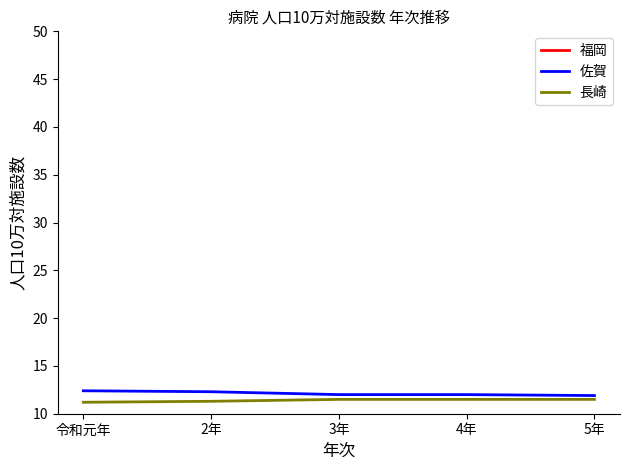

What position from the left is 2年?

2